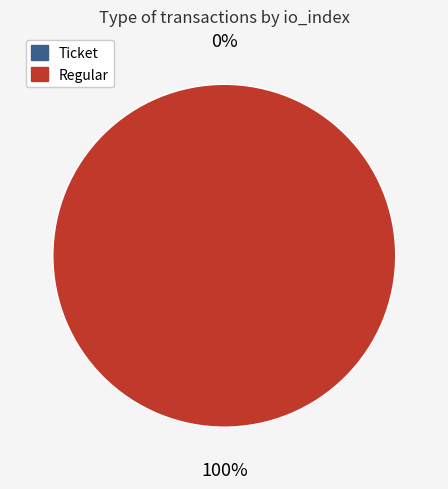

Rank the categories by value from highest to lowest.

Regular (io_index=15), Ticket (io_index=0)